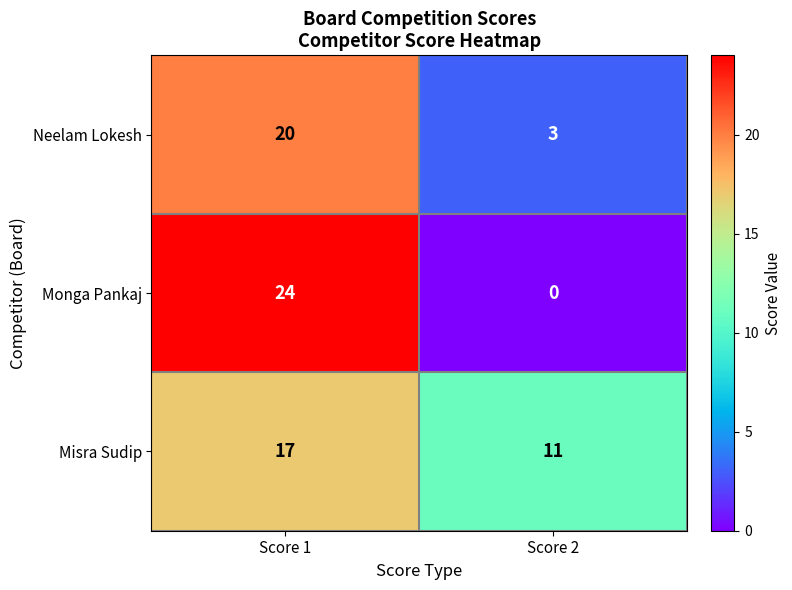

Which label corresponds to the smallest value in the chart?

Score 2